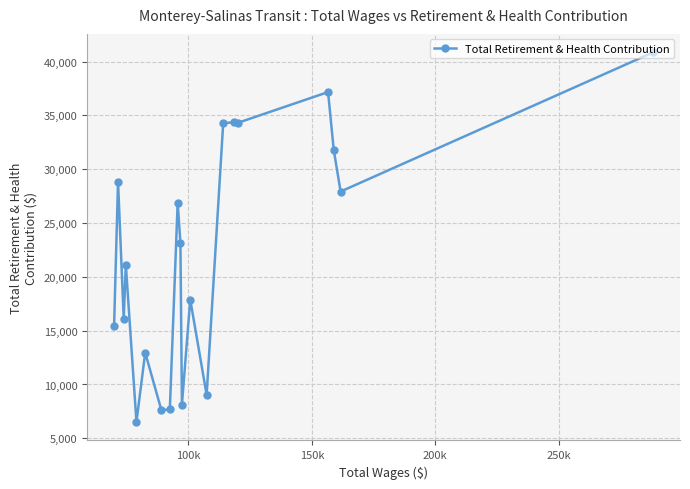

What is the sum of all values?

442117